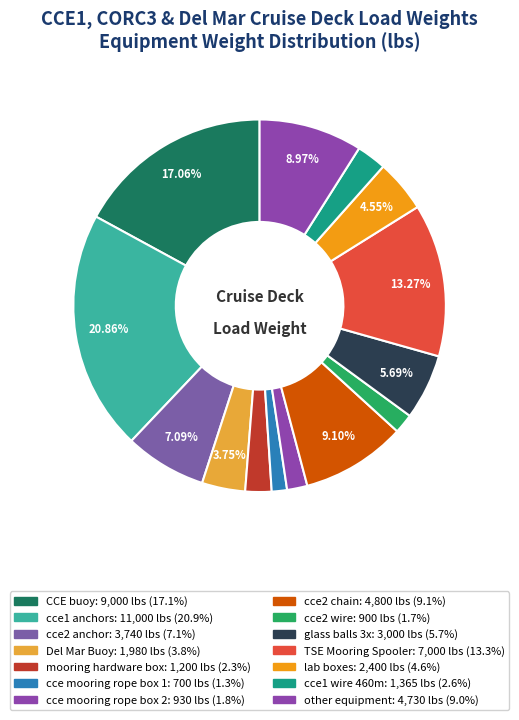

Combined, what portion of the pie is cce mooring rope box 2 and other equipment?

10.7%